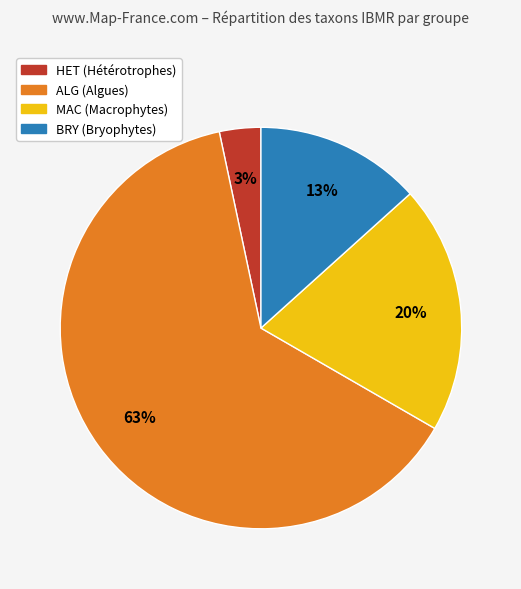

Is there a majority slice in this chart?

Yes